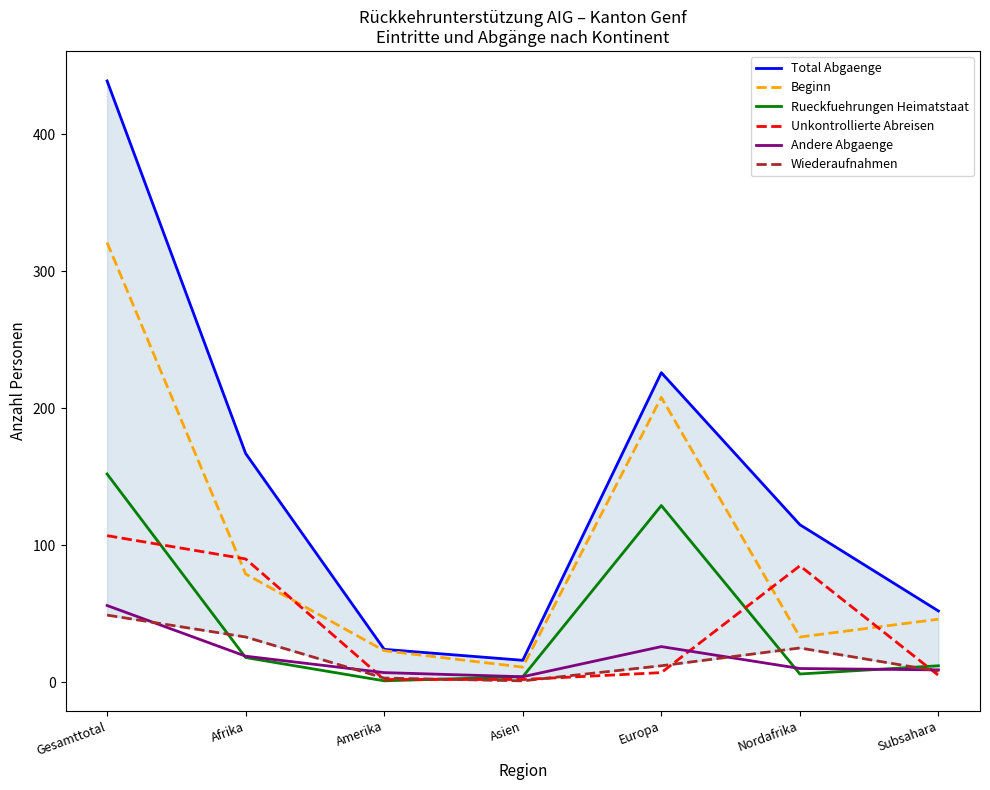

What is the total value across all series at Europa?

608